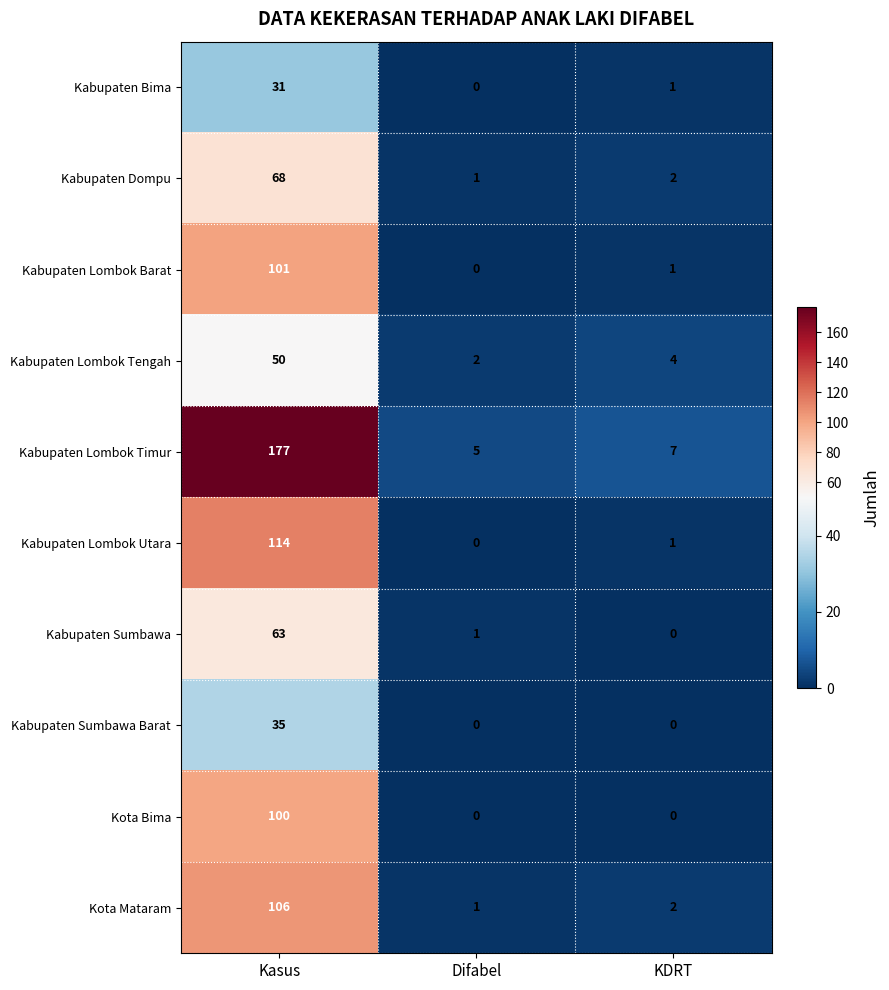

What is the average value of the Kota Mataram series?

36